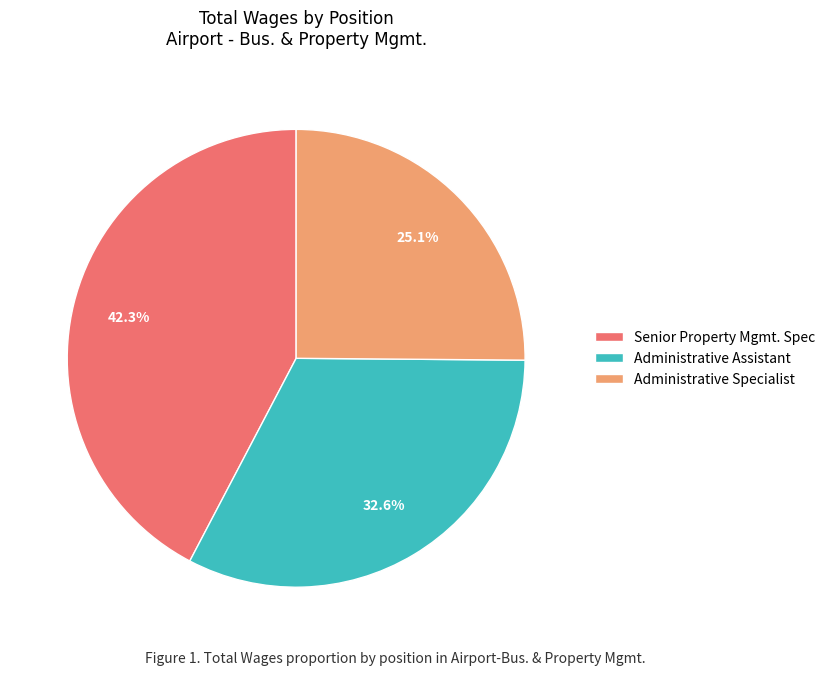

Count the number of slices in the pie.

3